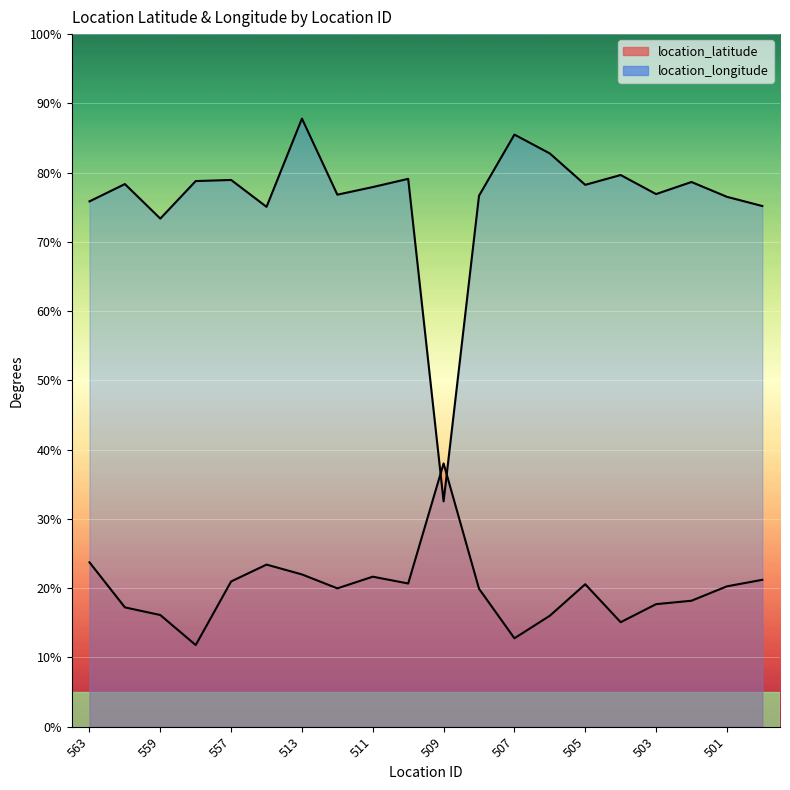

At how many categories does at least one series exceed 24?

20